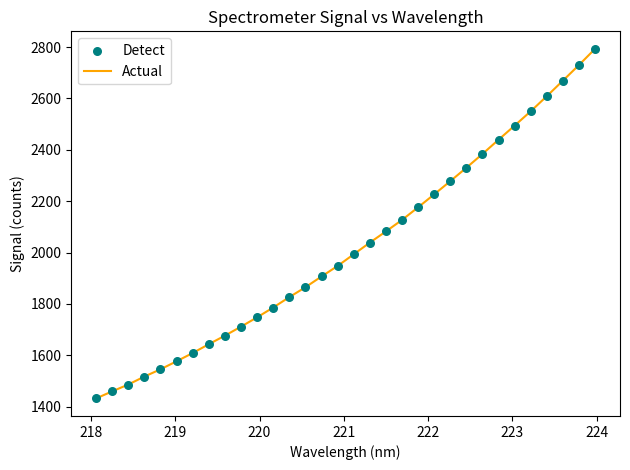

What is the difference between the maximum and minimum values?

1360.8